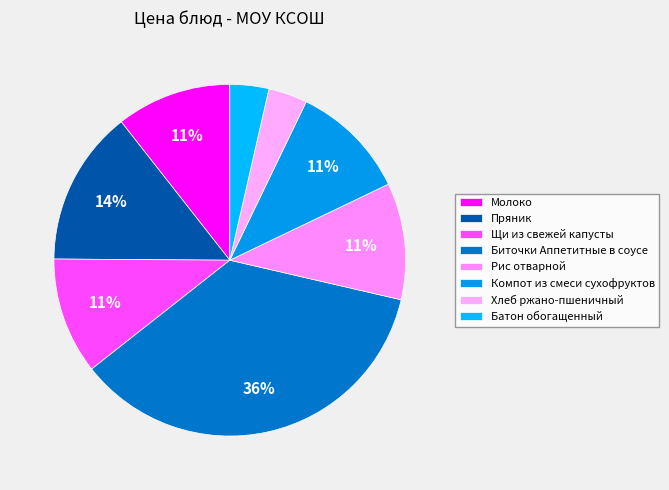

To the nearest percent, what is the average slice percentage?

12%